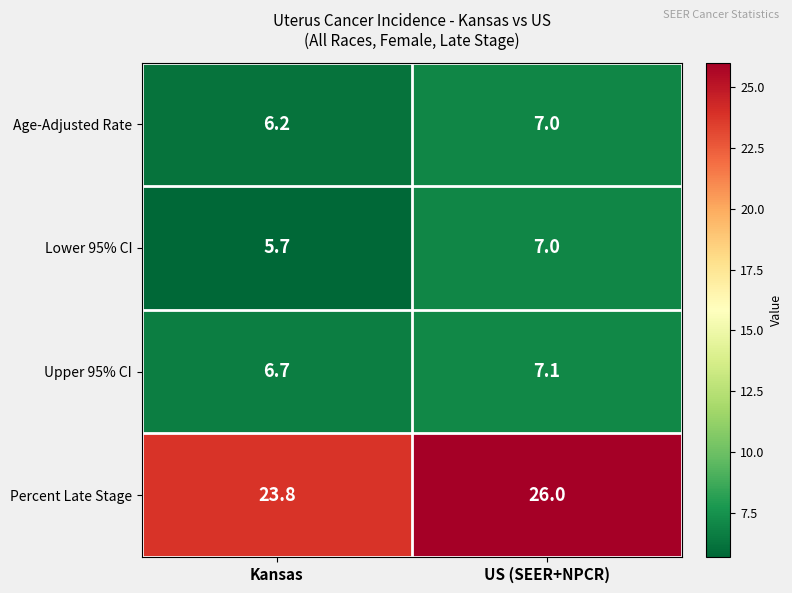

The value of Upper 95% CI at US (SEER+NPCR) is 5.0. True or false?

False